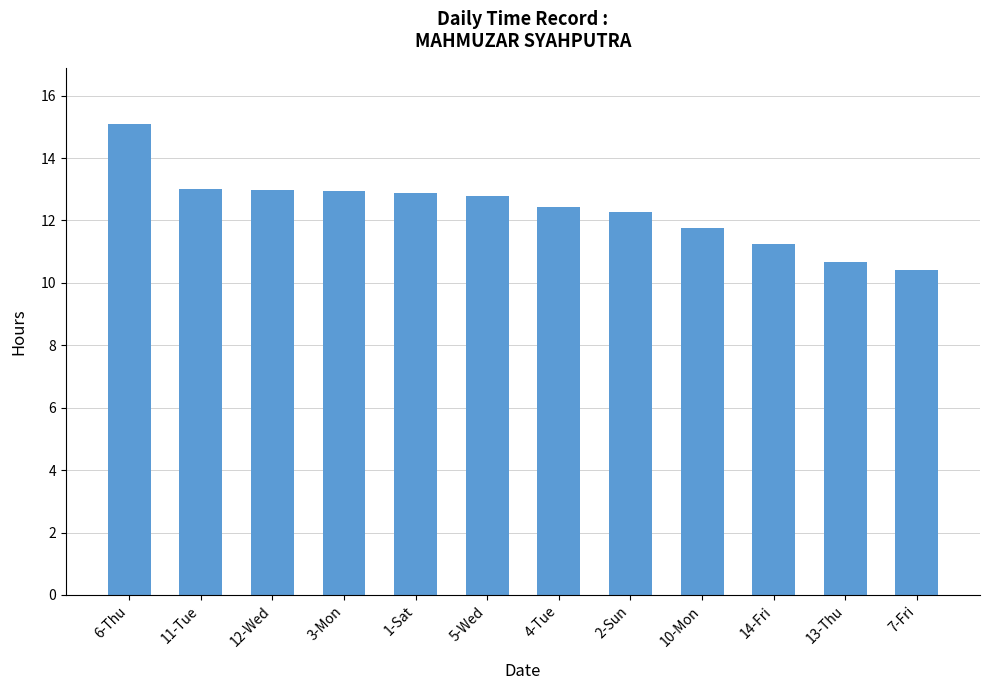

Are the bars horizontal?

No